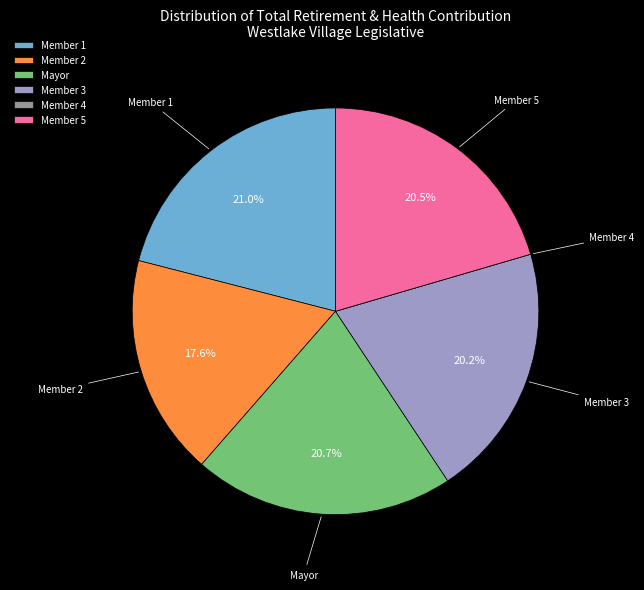

What is the ratio of the value at Member 5 to the value at Member 1?

1.0